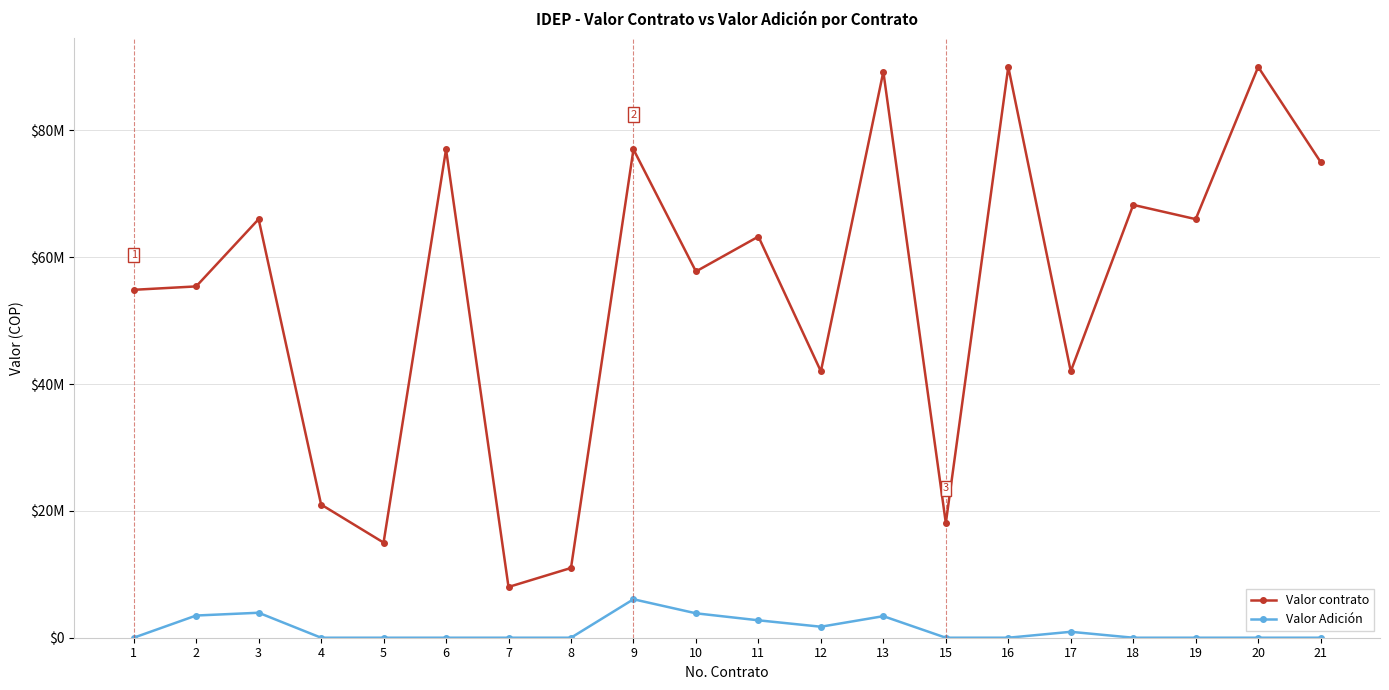

True or false: Valor contrato has a value of 77000000 at 6.

True